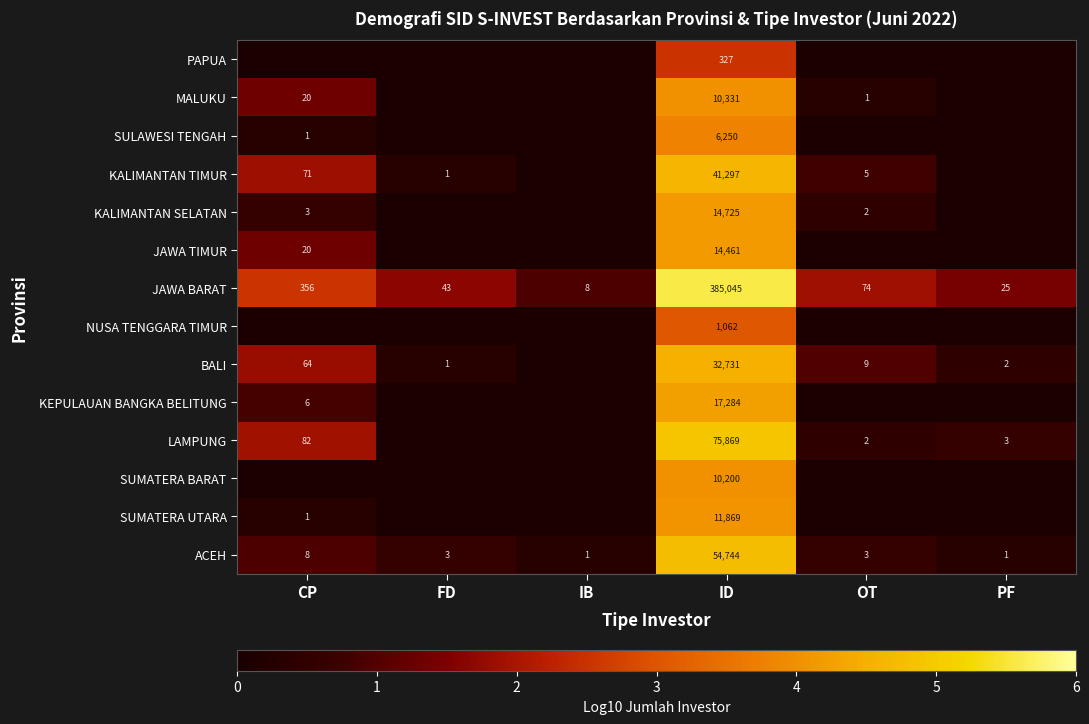

What value does the JAWA BARAT series have at OT?

74.0